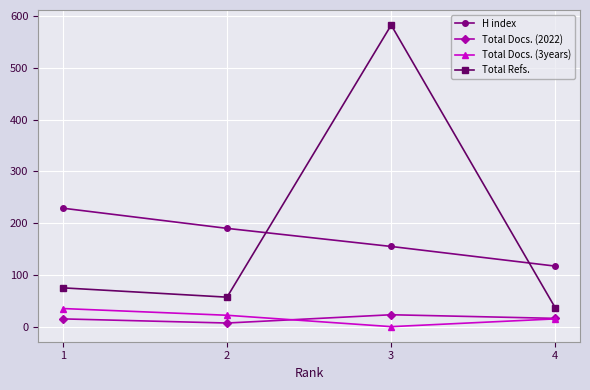

What are all the series names shown in the legend?

H index, Total Docs. (2022), Total Docs. (3years), Total Refs.